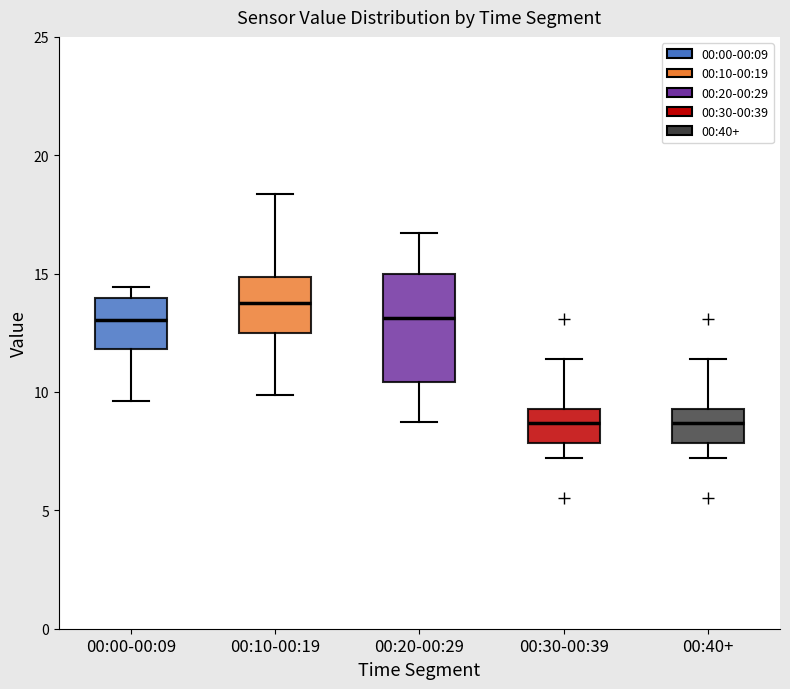

Which box's median line is the highest?

00:10-00:19